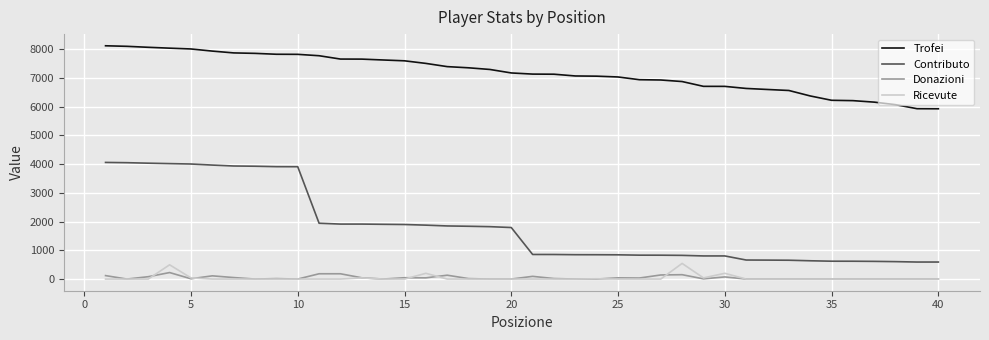

True or false: Donazioni and Contributo intersect in this chart.

False